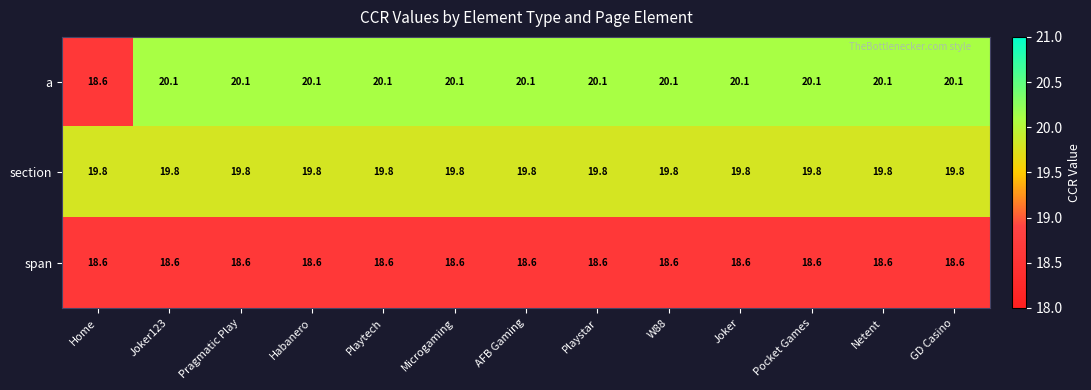

Which series has the largest range (max minus min)?

a